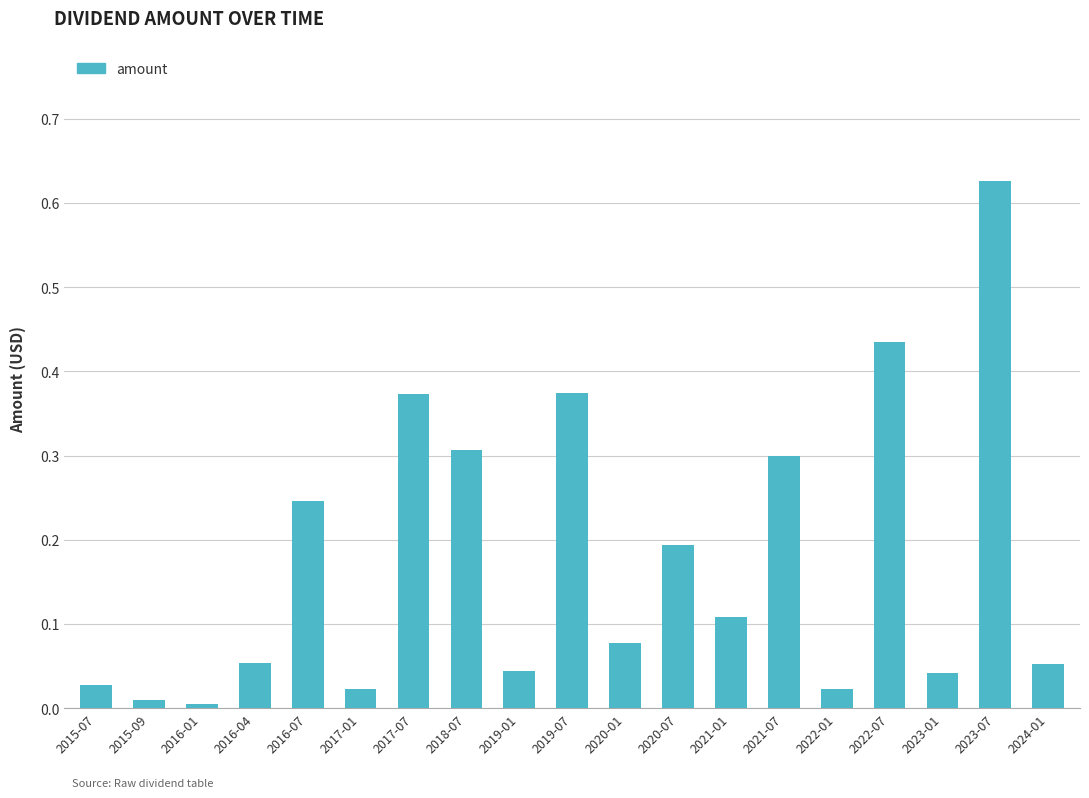

Between 2017-07 and 2023-07, which is larger?

2023-07